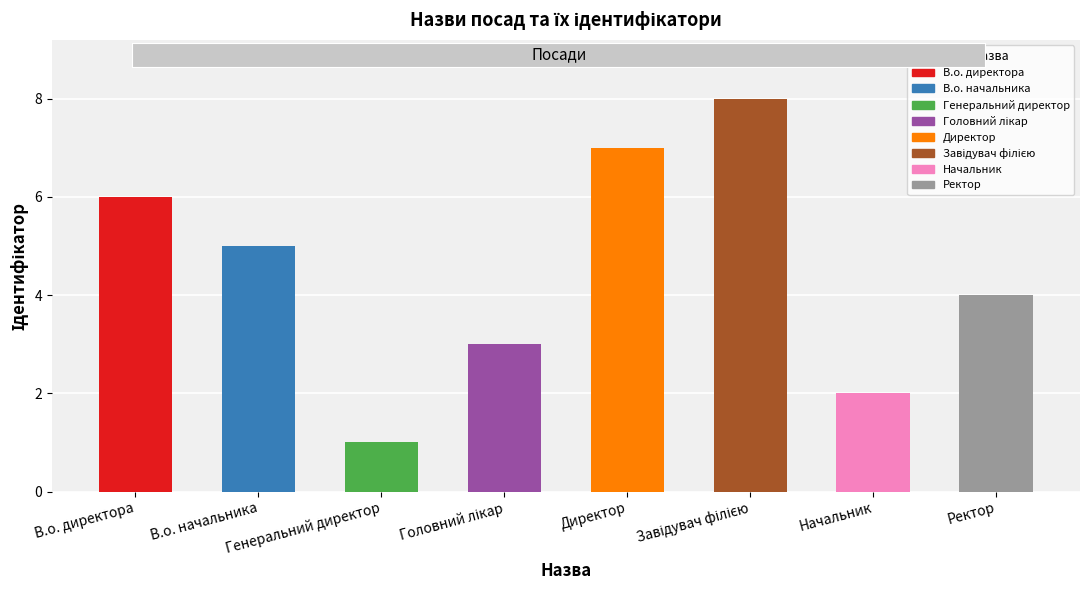

What is the difference between the maximum and minimum values?

7